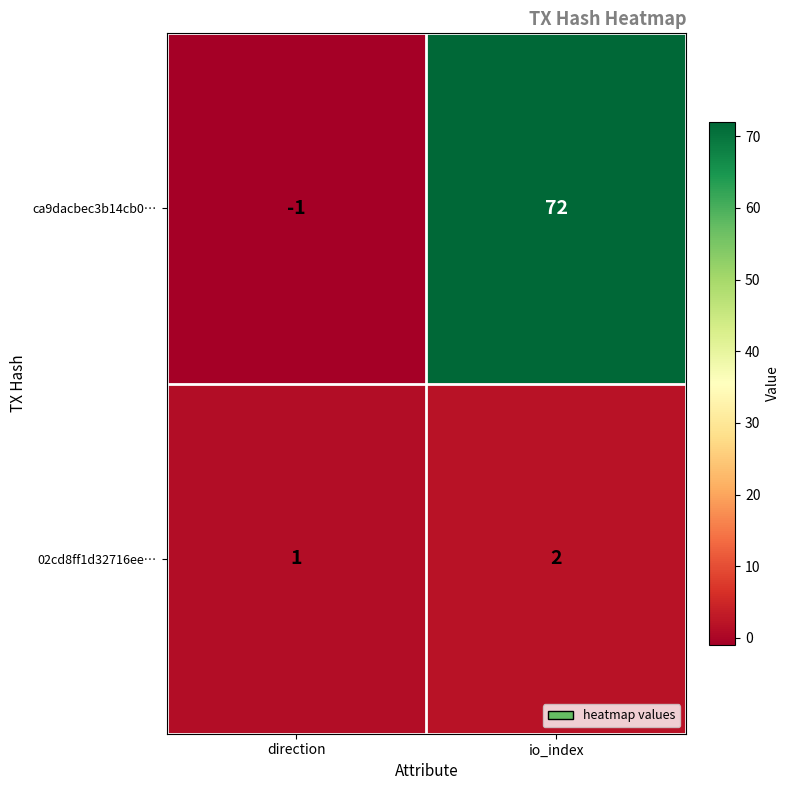

How many data points does each series have?

2